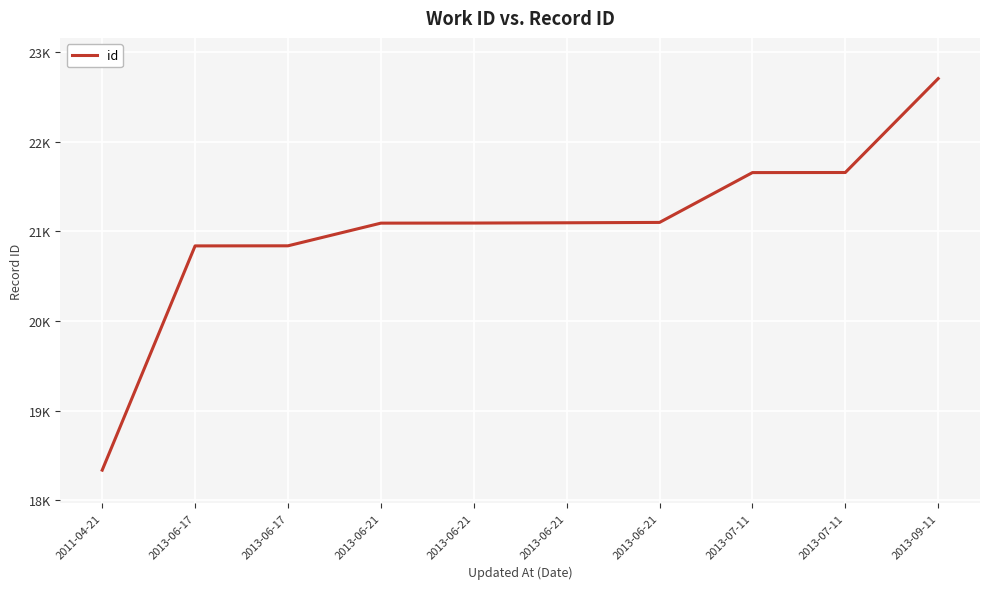

Is this an area chart (filled region under the line)?

No